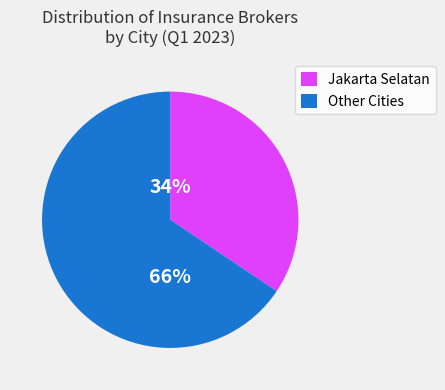

The Jakarta Selatan slice represents 48% of the pie. True or false?

False